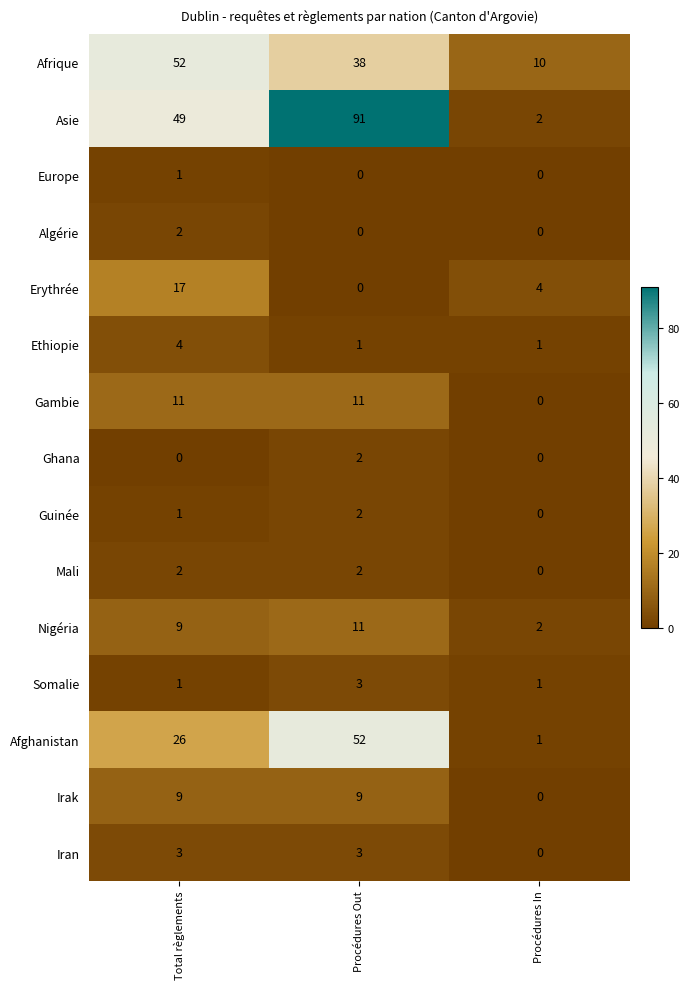

The value of Afghanistan at Total règlements is 5. True or false?

False